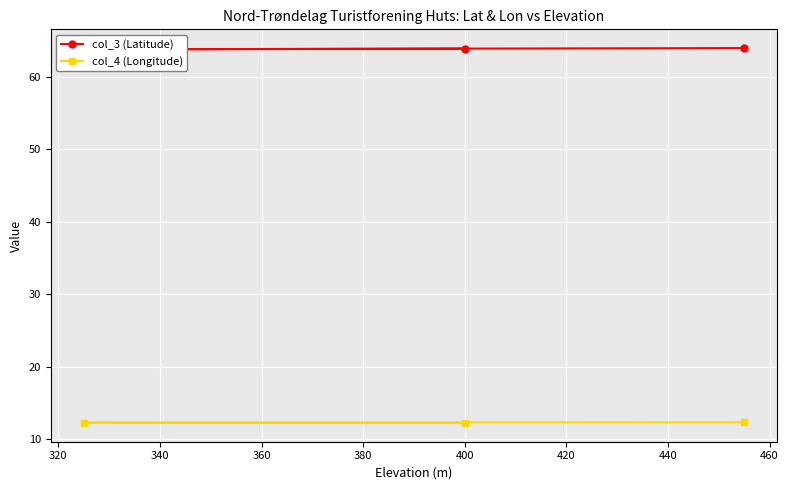

What is the value of the col_4 (Longitude) point at the 3rd from the left?

12.3